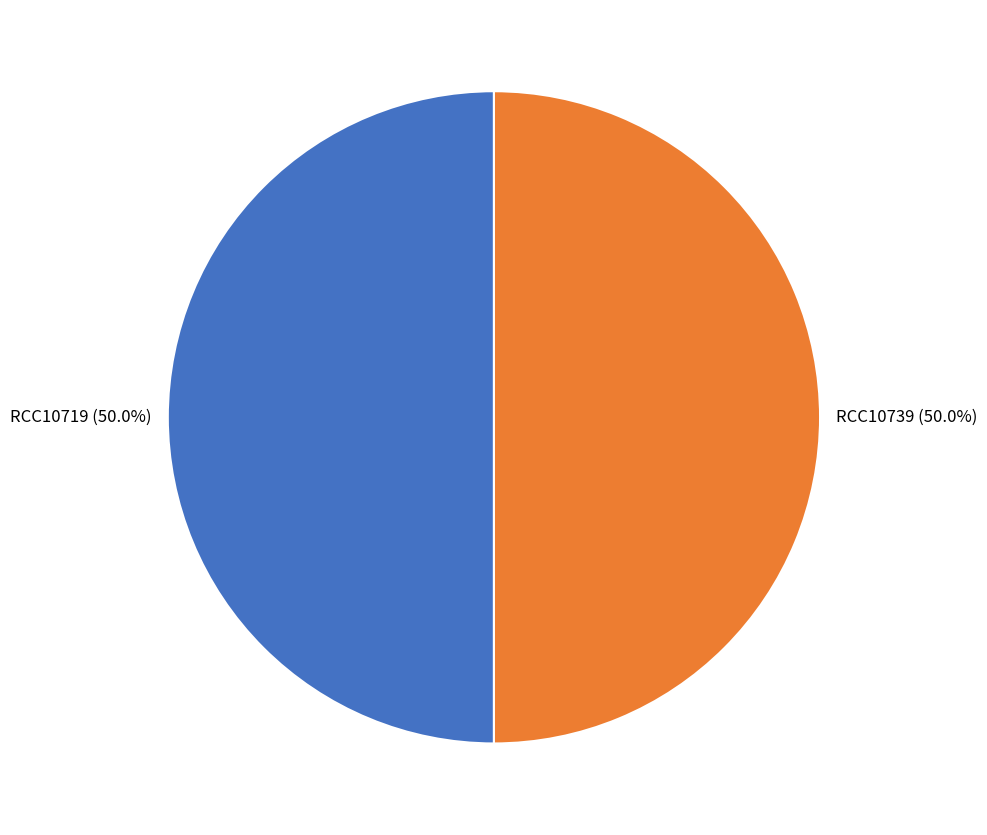

To the nearest percent, what is the average slice percentage?

50%